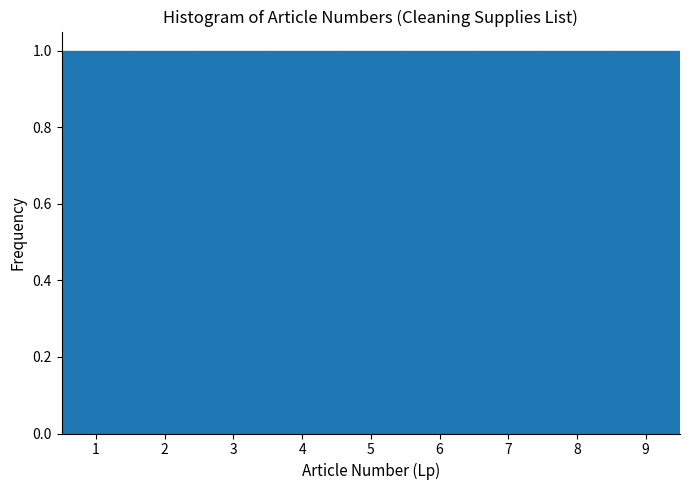

Reading left to right, transcribe this chart: for each bar, give the range it covers on the x-axis and its height. The values are not printed on the chart, so give them approximately, as read against the axis.

0.5 to 1.5: 1
1.5 to 2.5: 1
2.5 to 3.5: 1
3.5 to 4.5: 1
4.5 to 5.5: 1
5.5 to 6.5: 1
6.5 to 7.5: 1
7.5 to 8.5: 1
8.5 to 9.5: 1